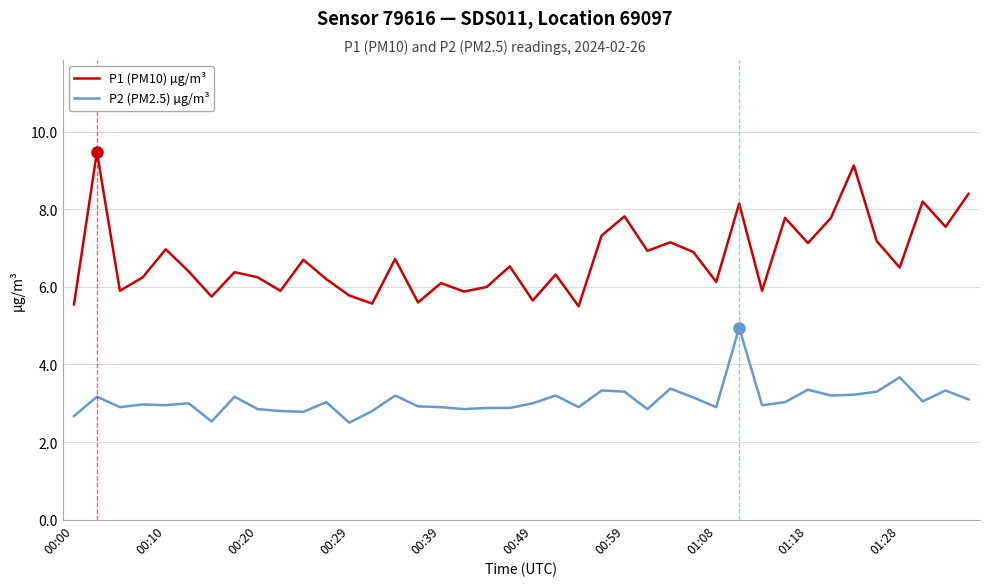

What is the difference between the maximum and minimum values in the P1 (PM10) µg/m³ series?

4.0